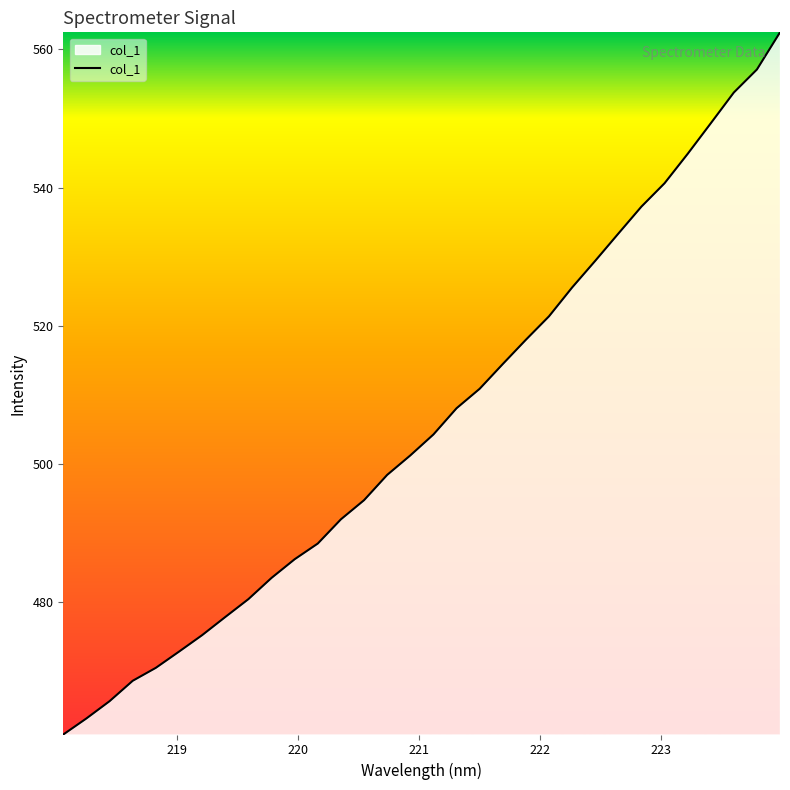

Does the chart have visible grid lines?

No